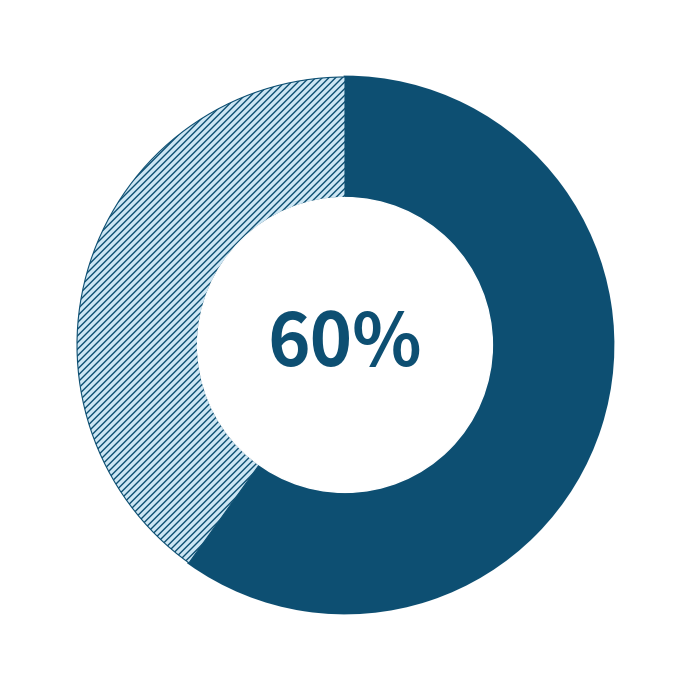

Is there any slice that represents more than half of the pie?

Yes